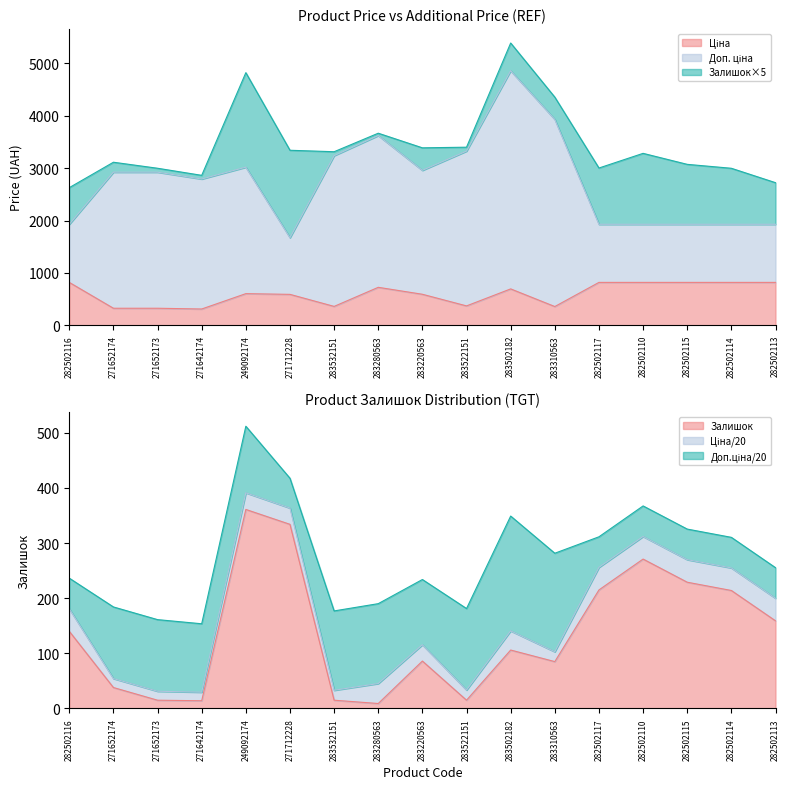

At which label does Залишок reach its minimum?

283280563